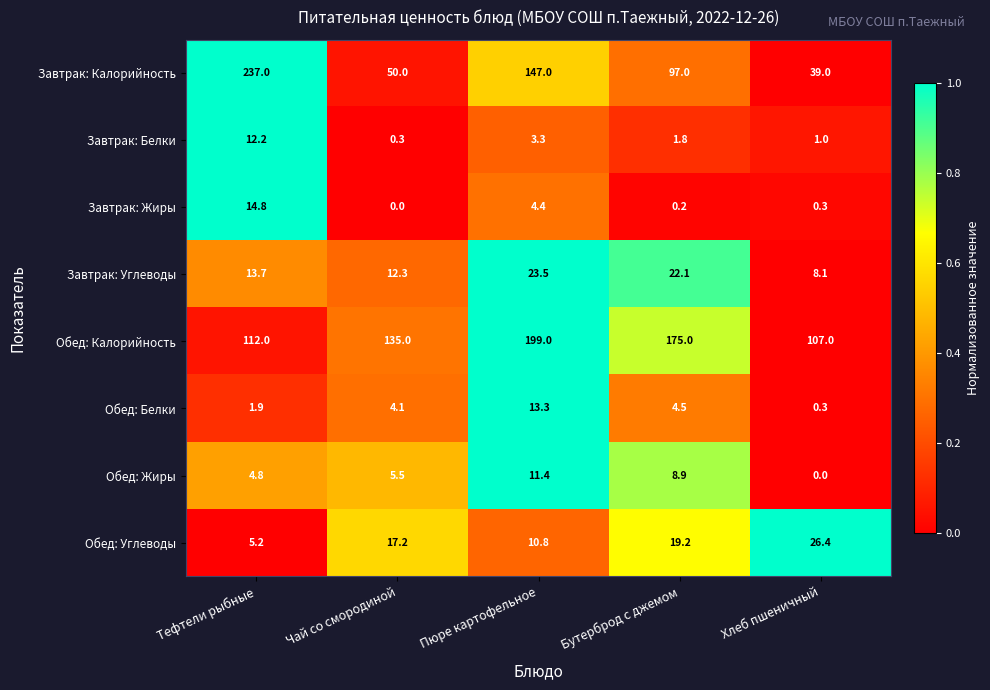

Rank the series by their maximum value, from lowest to highest.

Обед: Жиры, Завтрак: Белки, Обед: Белки, Завтрак: Жиры, Завтрак: Углеводы, Обед: Углеводы, Обед: Калорийность, Завтрак: Калорийность